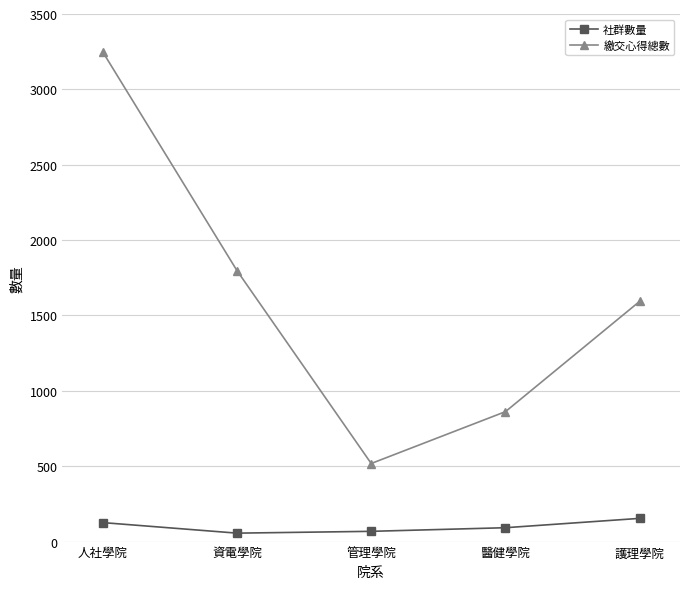

Rank the series by their average value, from highest to lowest.

繳交心得總數, 社群數量